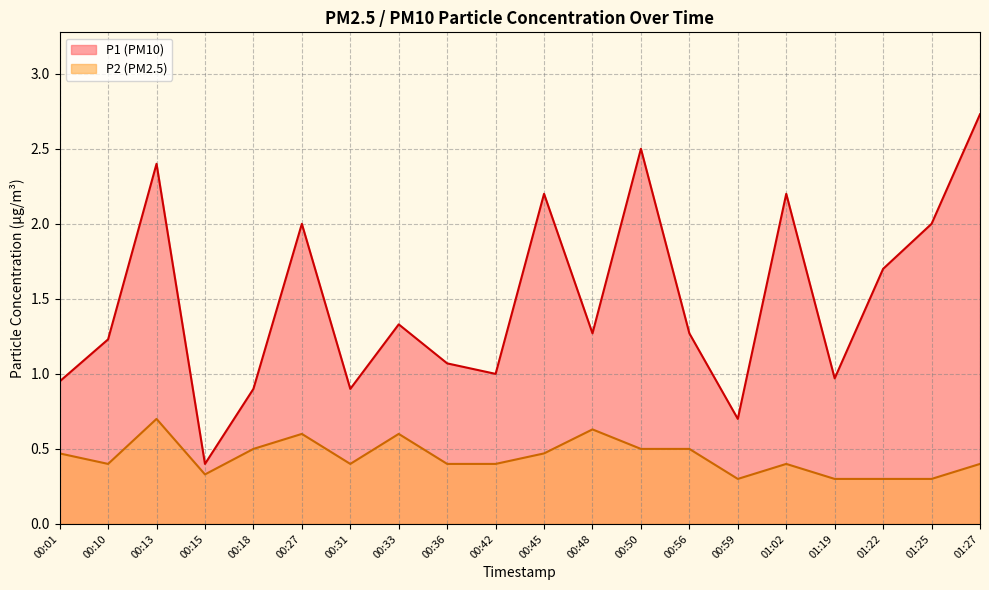

Which category has the lowest value in the P2 series?

00:59